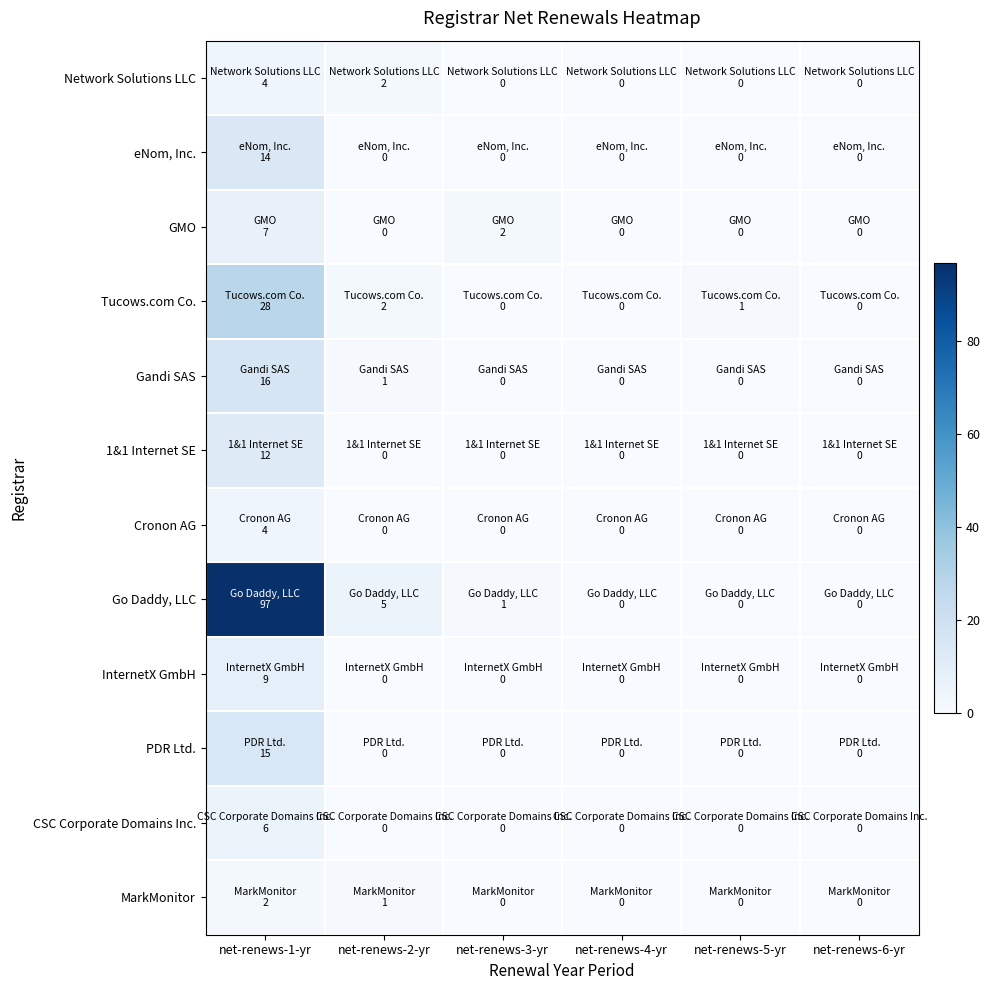

At which category does the chart reach its minimum across all series?

net-renews-3-yr